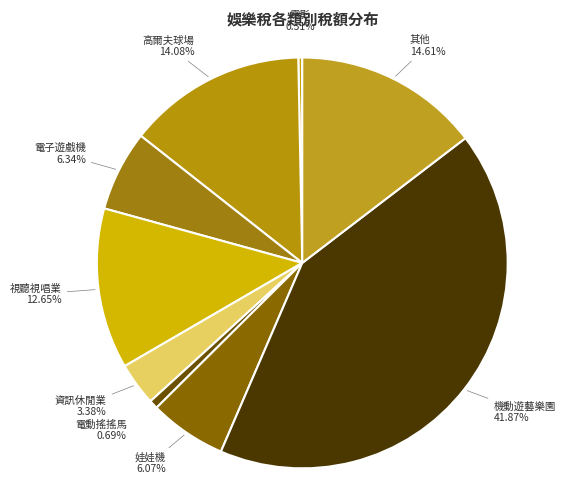

The 機動遊藝樂園 slice represents 42% of the pie. True or false?

True